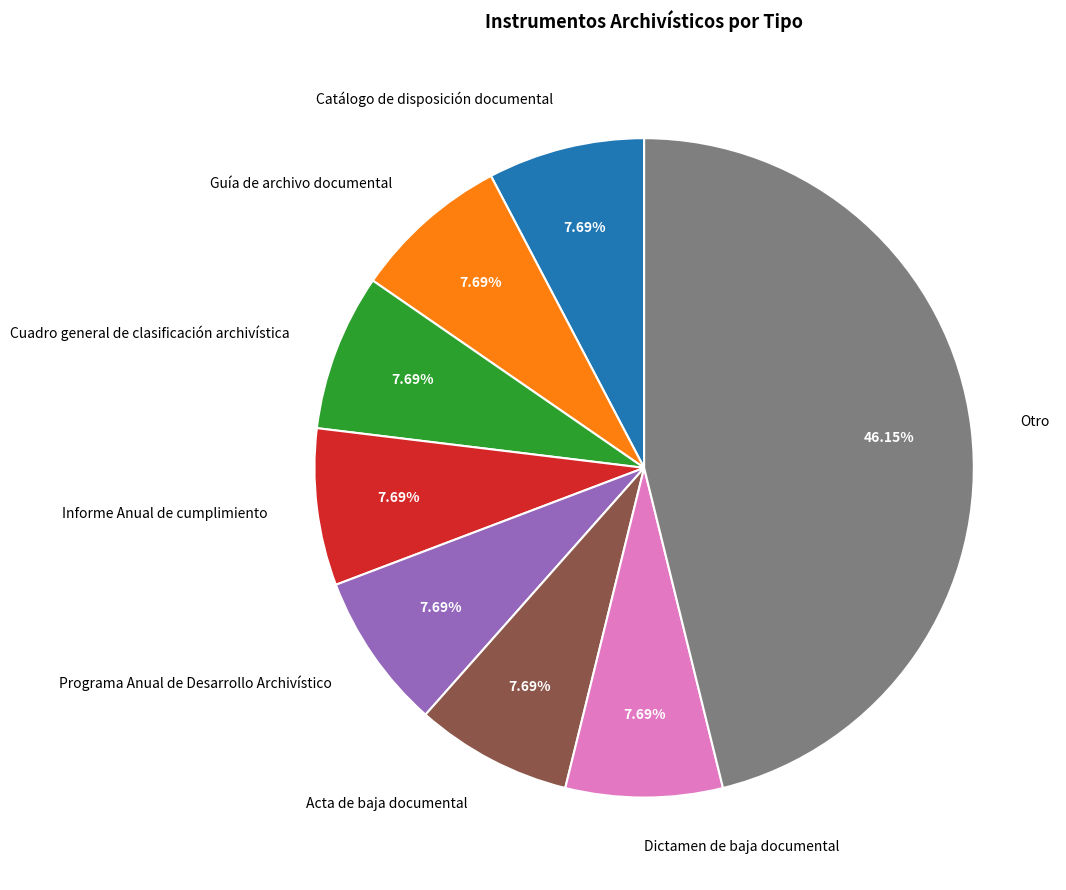

True or false: Cuadro general de clasificación archivística accounts for 8% of the total.

True